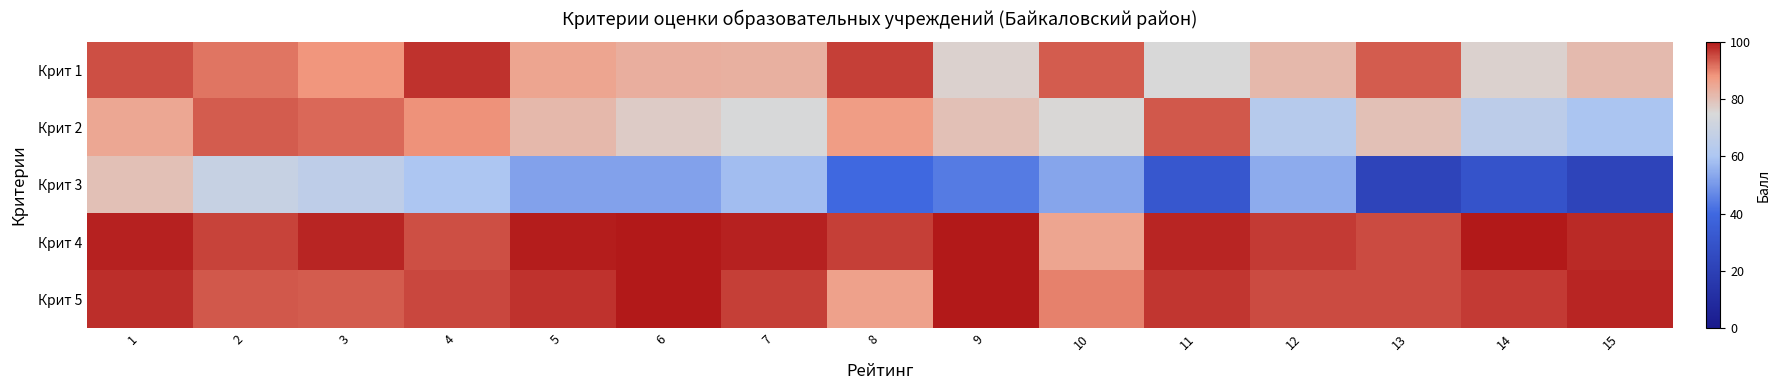

Reading right to left, transcribe all the data shown in this chart.

Крит 1: 15=81.1	14=76.3	13=93.7	12=81.4	11=74.9	10=93.5	9=76.2	8=96.2	7=83.1	6=83.5	5=85.2	4=97.3	3=87.9	2=91.1	1=94.6
Крит 2: 15=59.5	14=65.0	13=80.0	12=63.0	11=94.0	10=75.0	9=80.0	8=87.0	7=74.5	6=77.5	5=81.5	4=88.5	3=92.5	2=93.5	1=85.0
Крит 3: 15=22.0	14=29.5	13=22.0	12=54.0	11=31.5	10=53.0	9=44.0	8=39.9	7=58.1	6=52.0	5=52.0	4=60.0	3=66.0	2=68.7	1=80.0
Крит 4: 15=98.4	14=100.0	13=95.2	12=96.6	11=98.8	10=85.2	9=100.0	8=96.4	7=99.2	6=100.0	5=99.6	4=94.8	3=98.6	2=96.0	1=99.2
Крит 5: 15=98.5	14=96.5	13=95.2	12=95.3	11=97.0	10=90.0	9=100.0	8=86.1	7=96.4	6=100.0	5=97.3	4=95.6	3=93.6	2=94.0	1=98.0